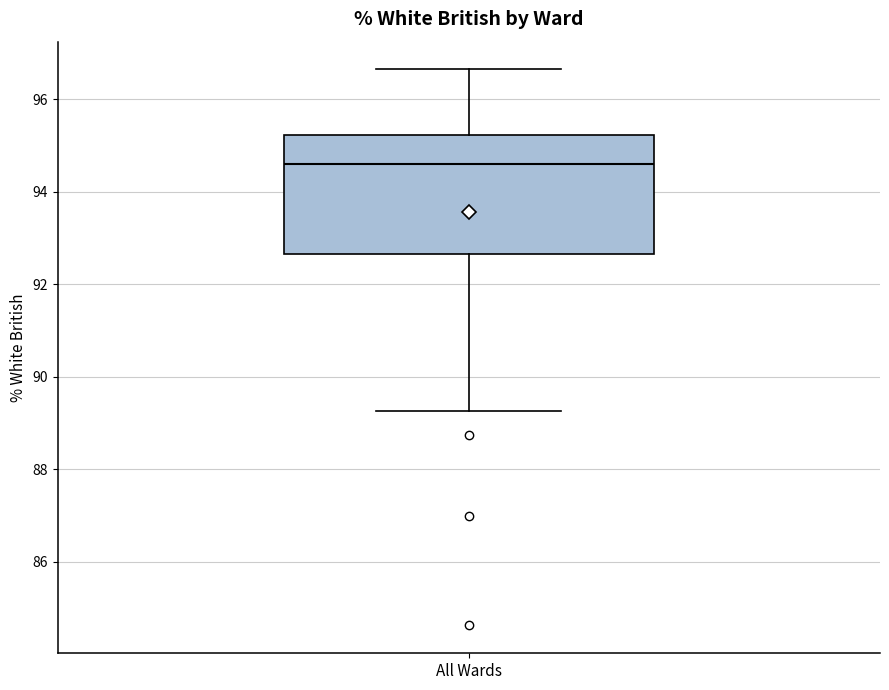

Transcribe this box plot: give where the median line is, the range the box spans, and where the two whiskers end, as read against the y-axis. The values are not printed on the chart, so give them approximately, as read against the axis.

median 94.6, box 92.6 to 95.2, whiskers 89.2 to 96.6